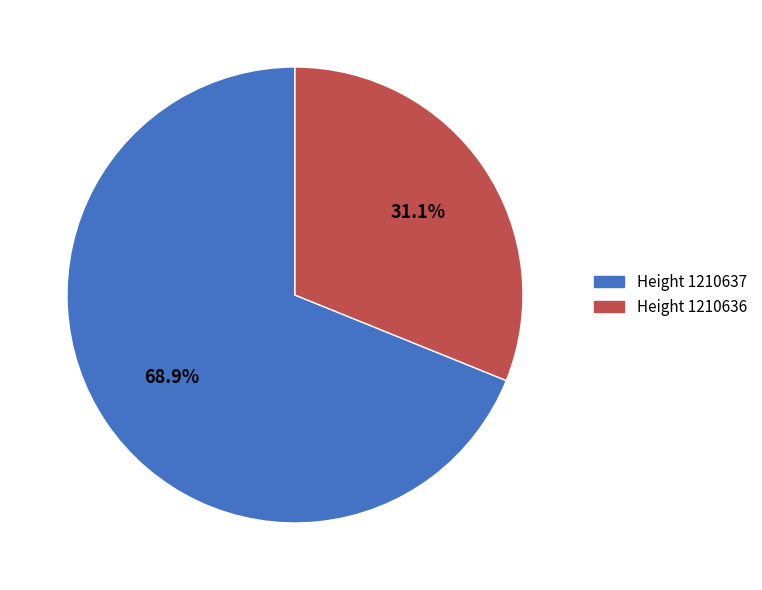

Count the number of slices in the pie.

2